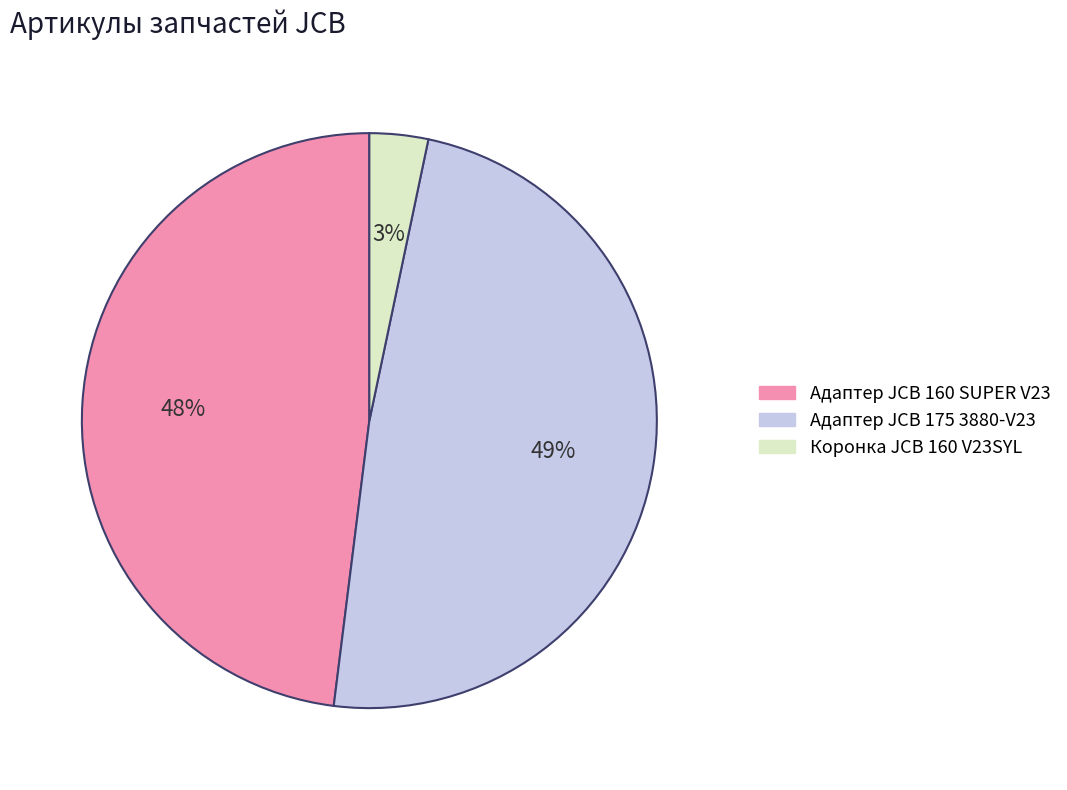

Do Адаптер JCB 175 3880-V23 and Коронка JCB 160 V23SYL together represent more than half of the pie?

Yes